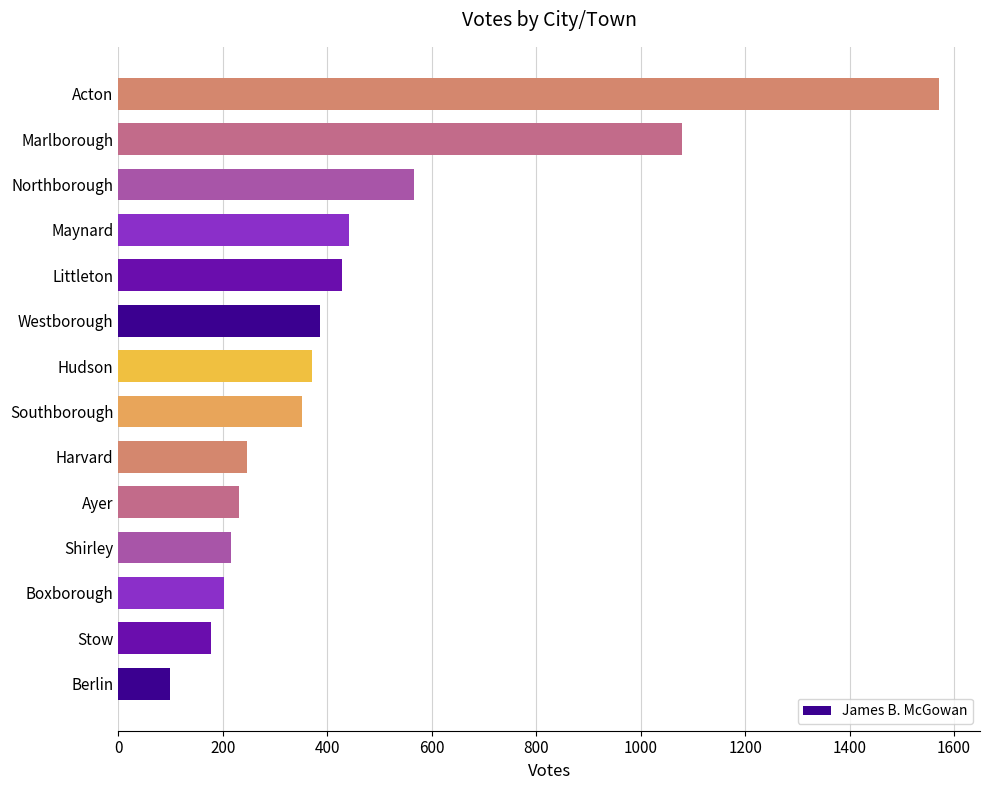

Approximately how many times larger is the value at Northborough compared to Boxborough?

2.8